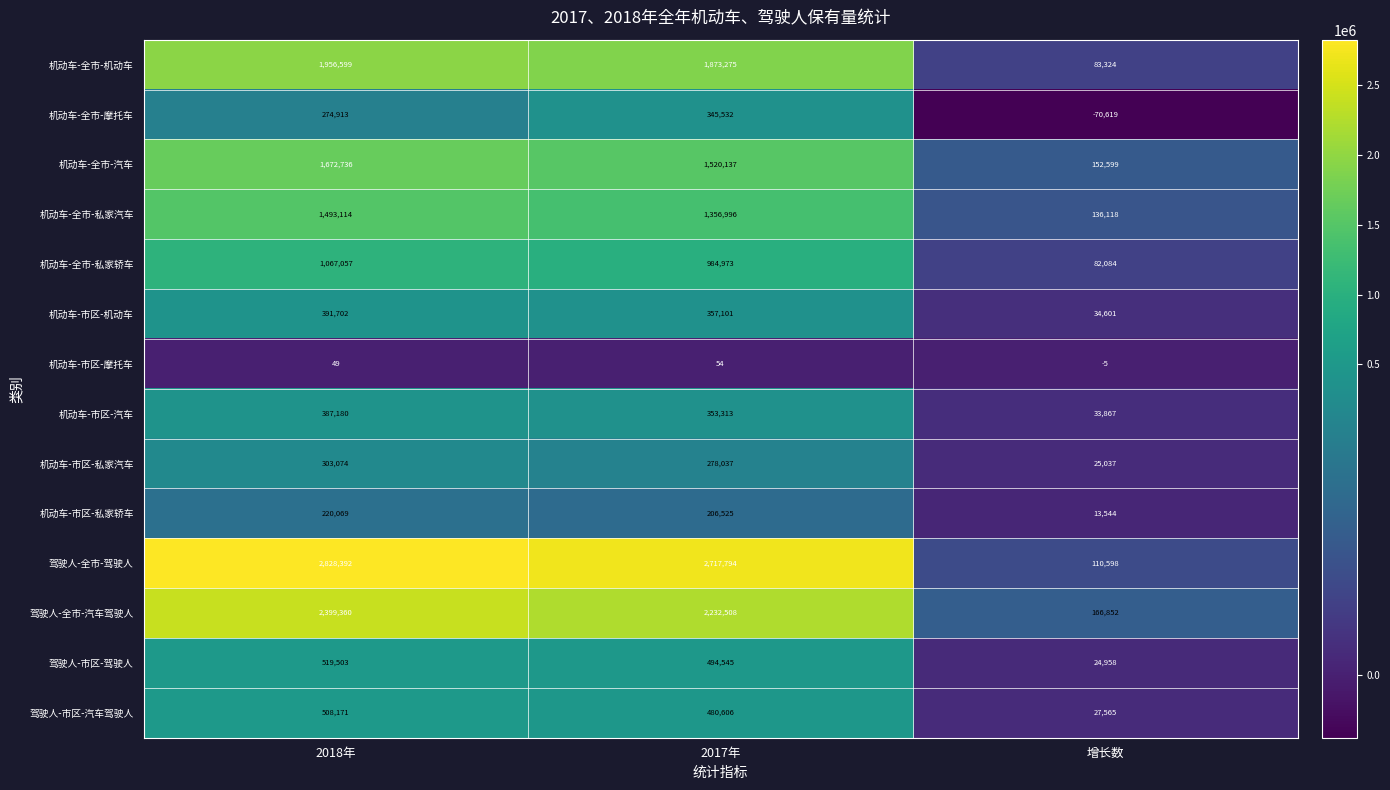

Which series has the widest spread of values?

驾驶人-全市-驾驶人